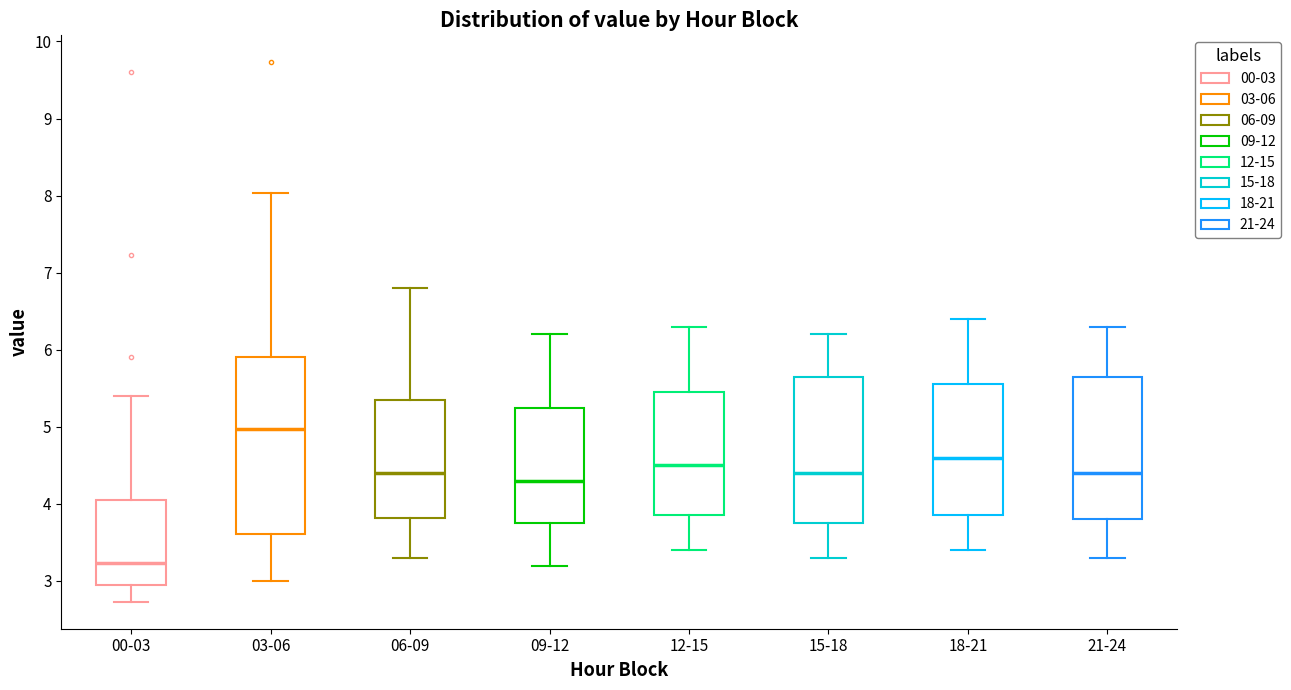

Which box's median line is the lowest?

00-03